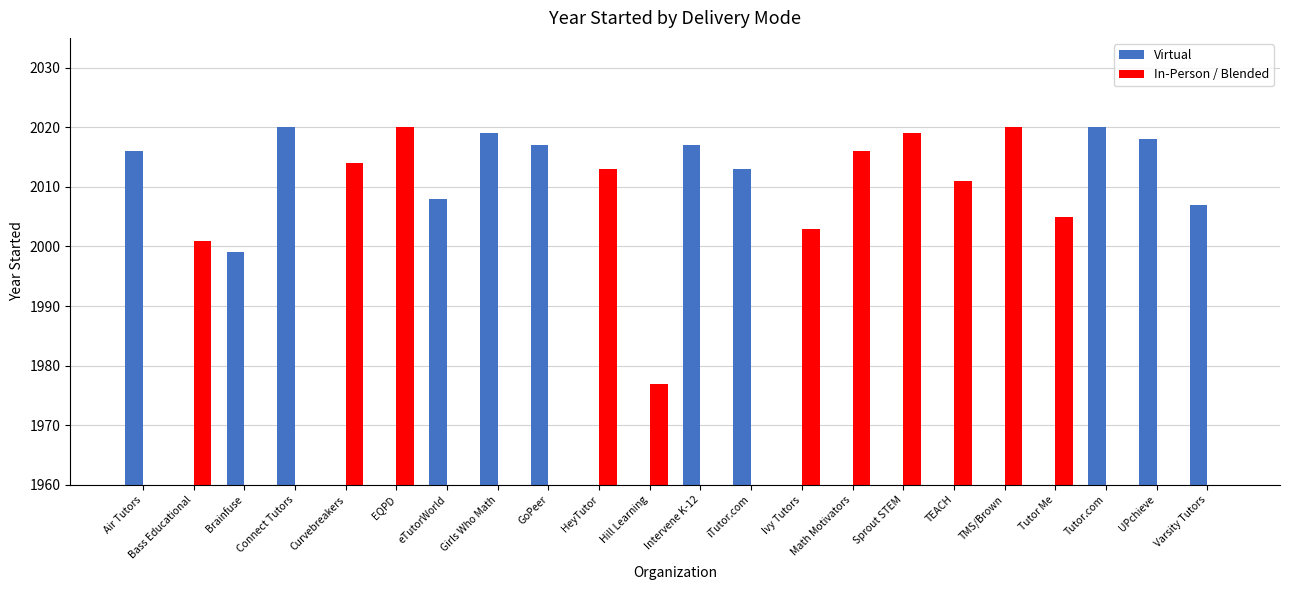

Rank the series by their maximum value, from lowest to highest.

Virtual, In-Person / Blended